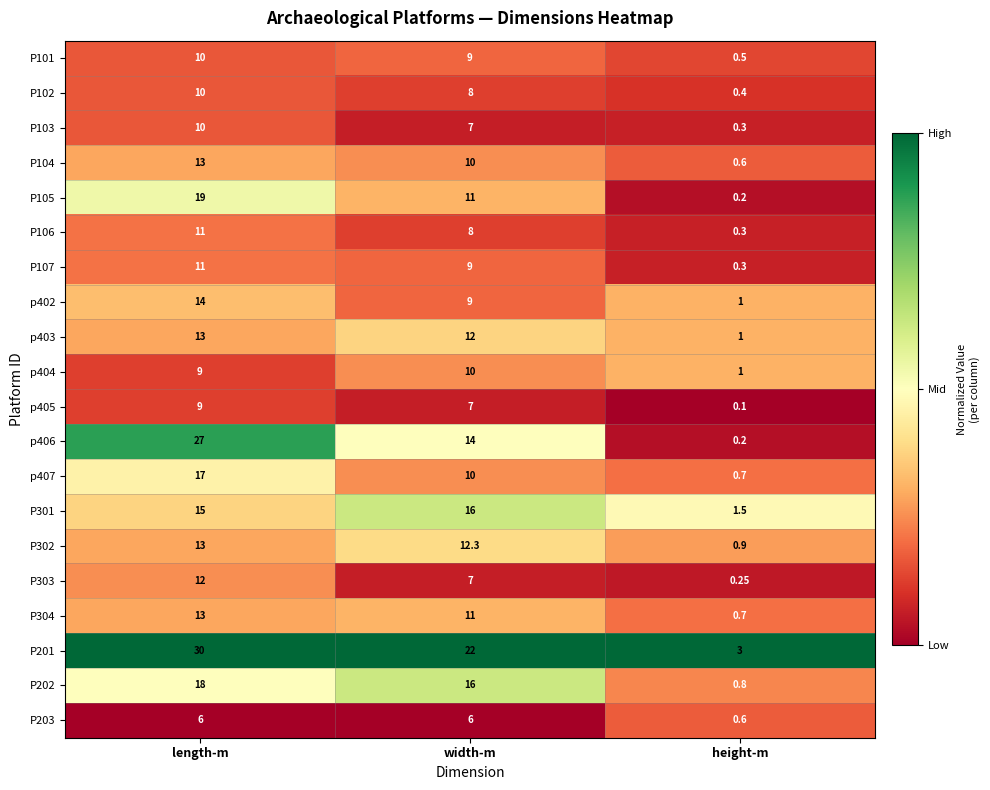

At which label does P107 first exceed 9?

length-m